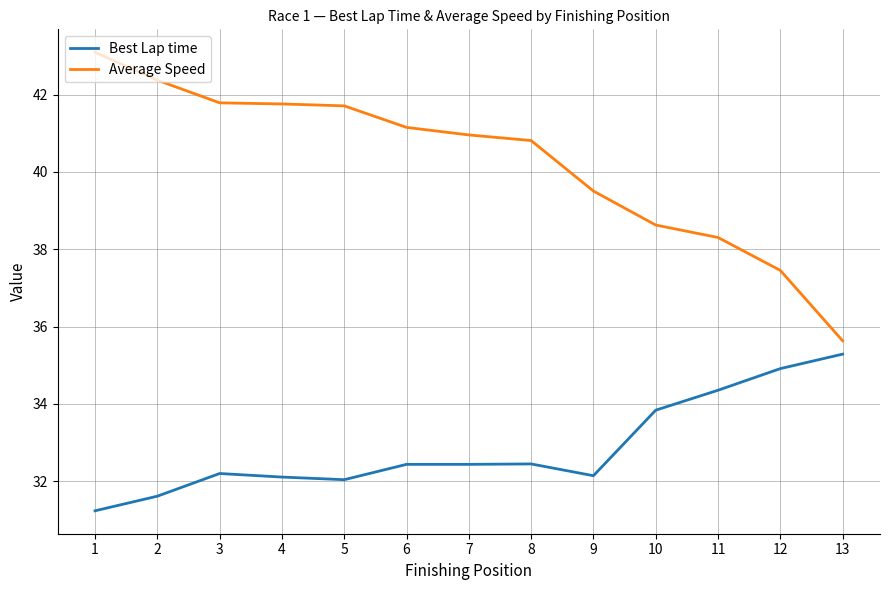

Is this an area chart (filled region under the line)?

No